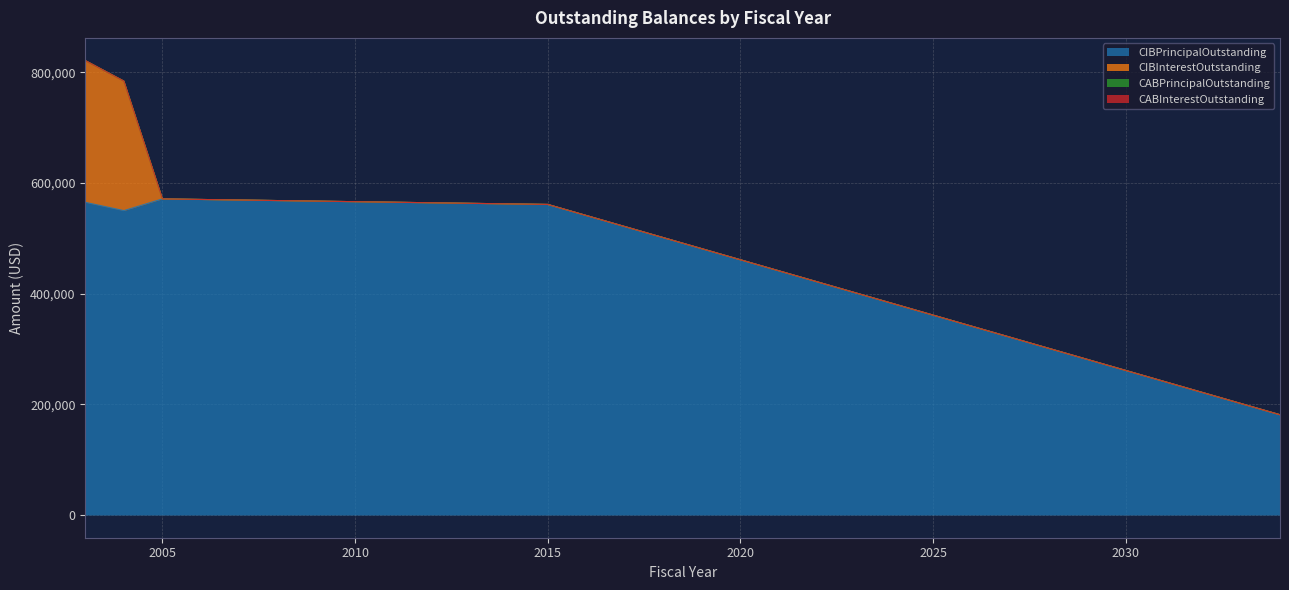

True or false: CABPrincipalOutstanding and CABInterestOutstanding intersect in this chart.

False